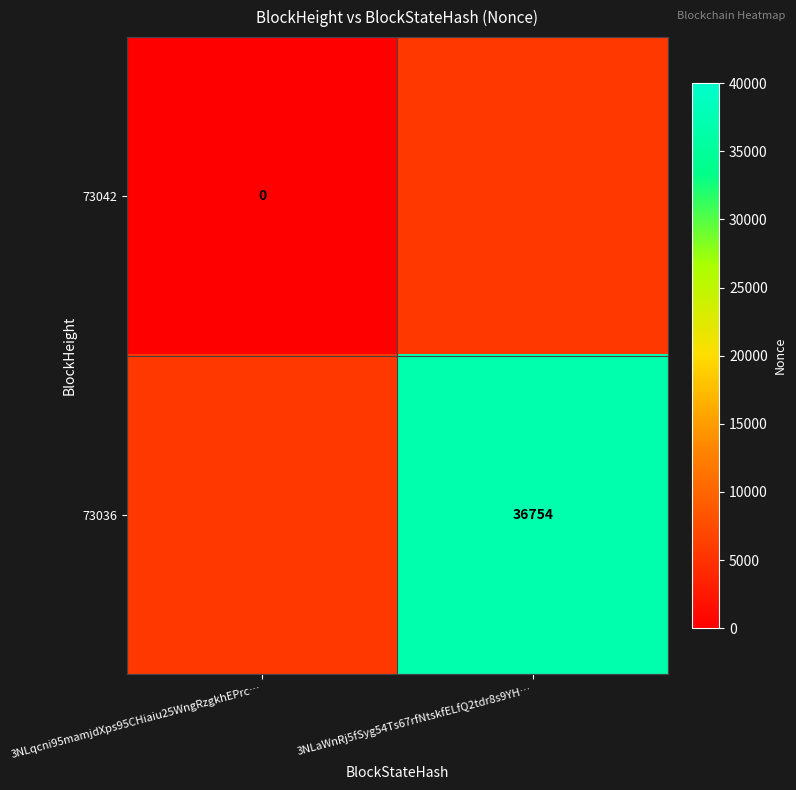

What is the total value across all series at 3NLaWnRj5fSyg54Ts67rfNtskfELfQ2tdr8s9YH…?

42267.1